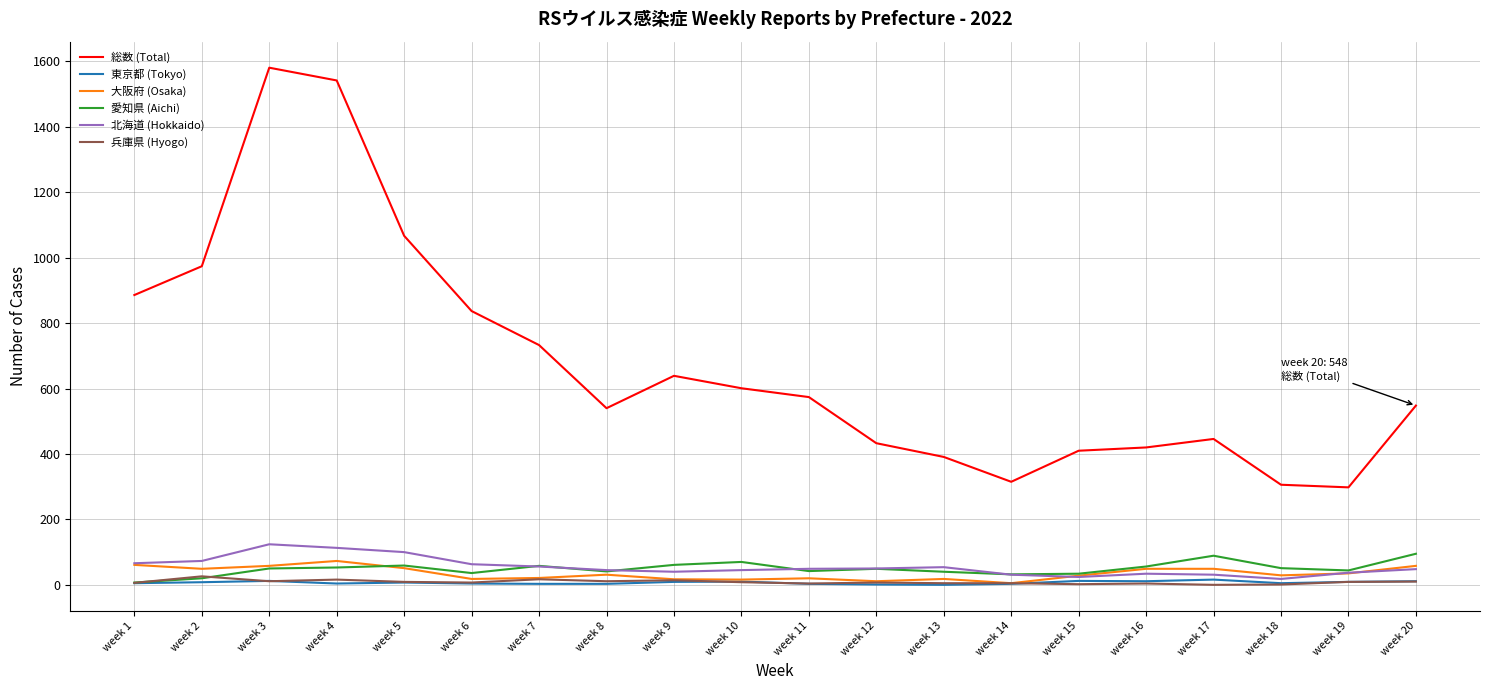

Which series changed the most between week 8 and week 13?

総数 (Total)